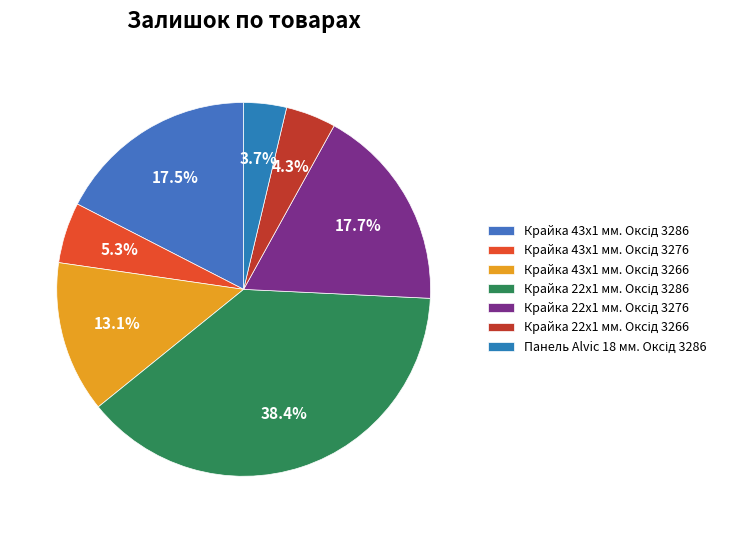

Is it true that Крайка 43x1 мм. Оксід 3276 is 5% of the pie?

True